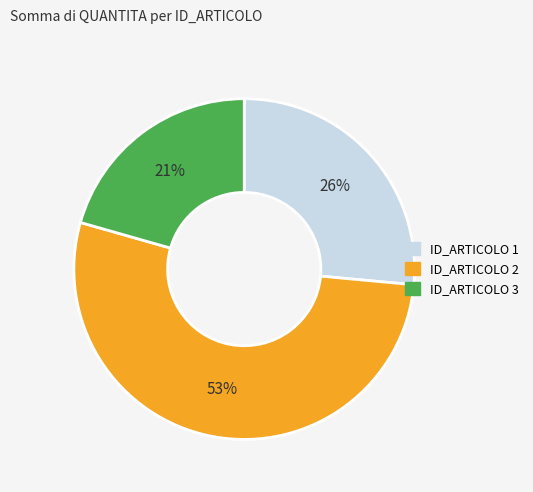

Does ID_ARTICOLO 1 account for over 50% of the chart?

No